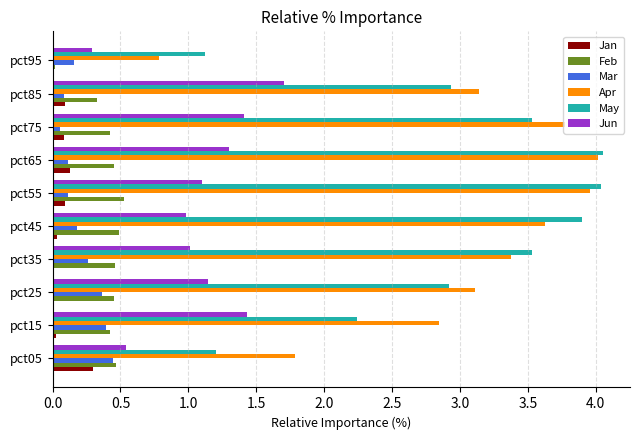

What is the sum of all May values?

29.5